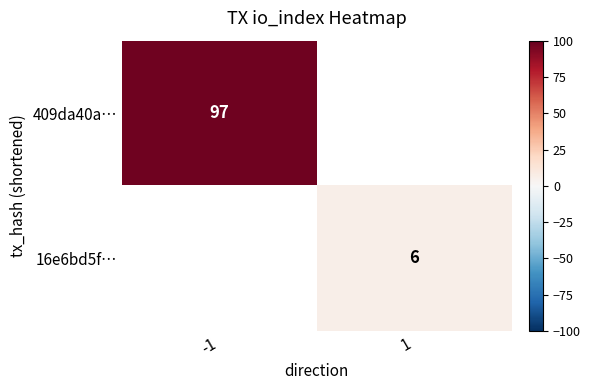

Between 1 and -1, which is larger?

-1